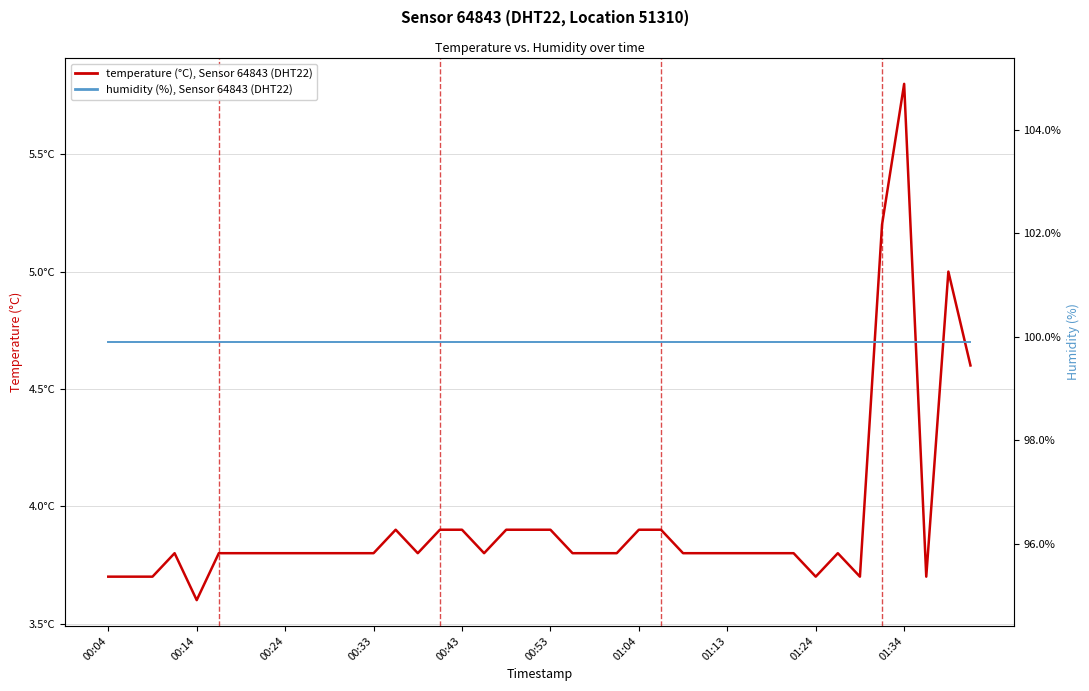

True or false: humidity (%), Sensor 64843, DHT22 and temperature (°C), Sensor 64843, DHT22 intersect in this chart.

False